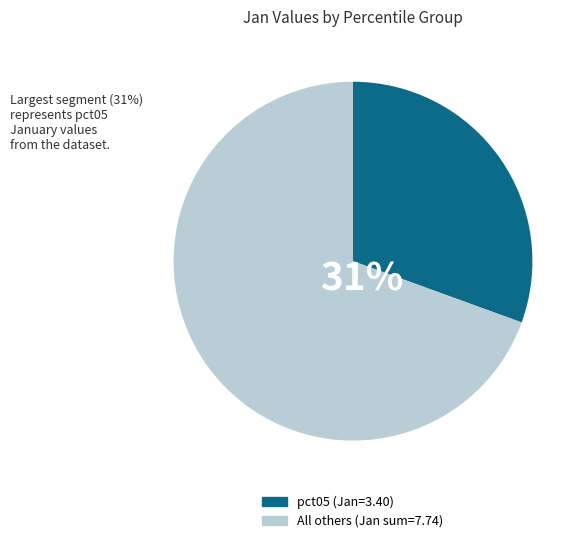

The pct25 slice represents 14% of the pie. True or false?

False